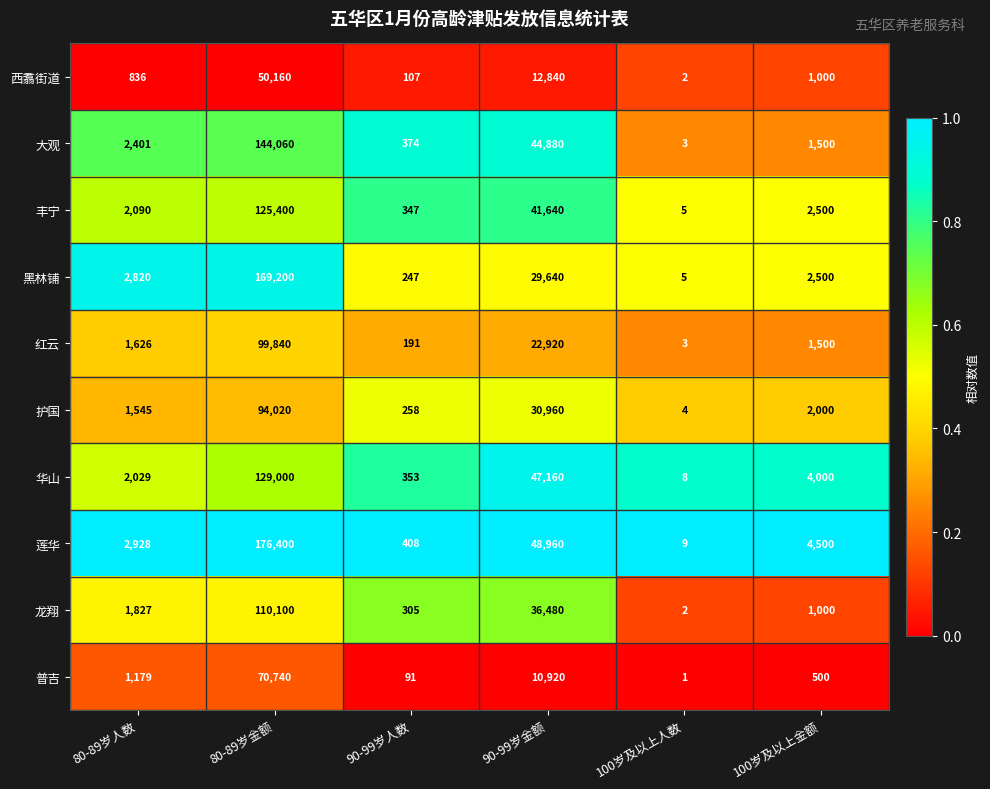

Between 80-89岁人数 and 90-99岁人数, which series saw the biggest shift?

黑林铺